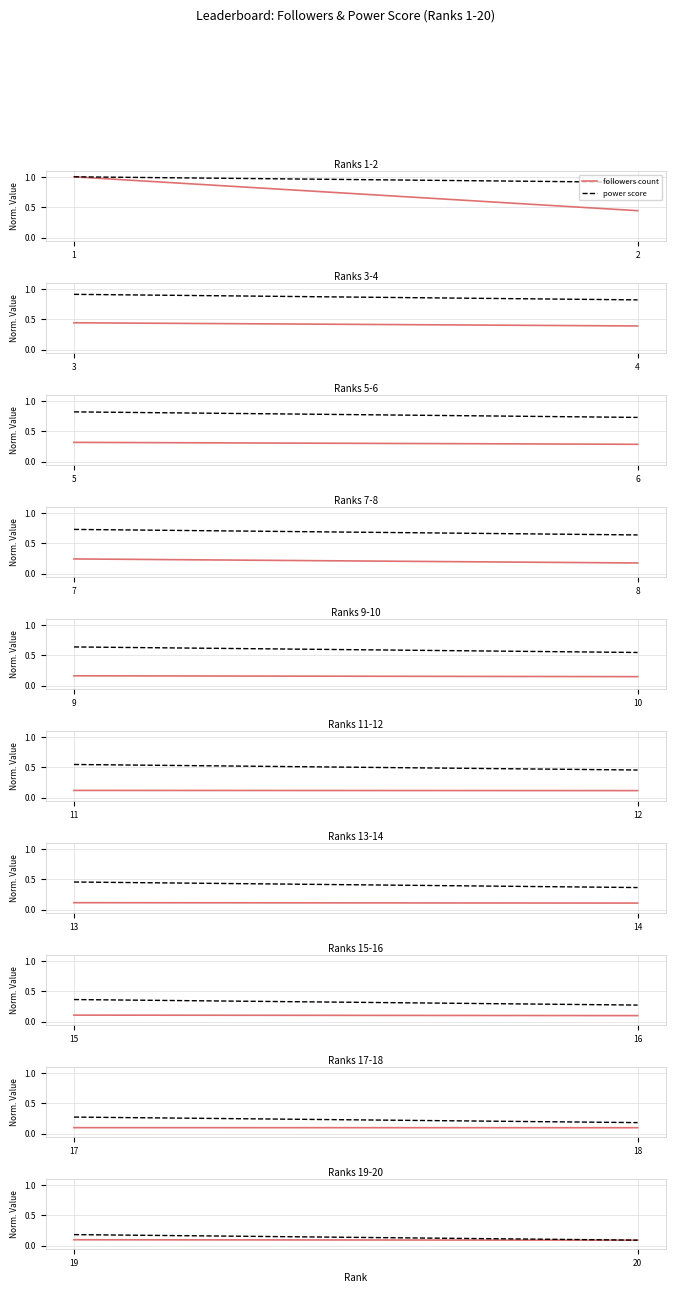

Which series has the widest spread of values?

power score